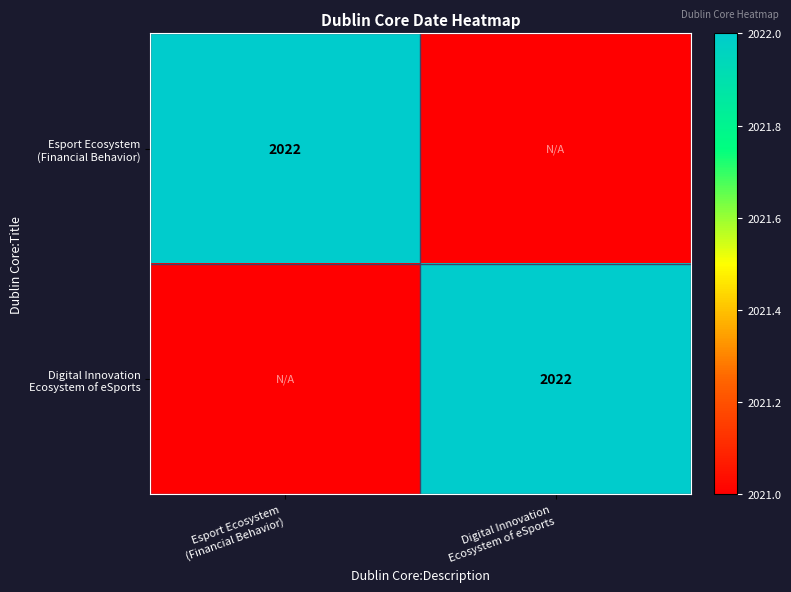

Is the value of Digital Innovation Ecosystem of eSports at Digital Innovation Ecosystem of eSports greater than the value of Esport Ecosystem (Financial Behavior) at Esport Ecosystem (Financial Behavior)?

No